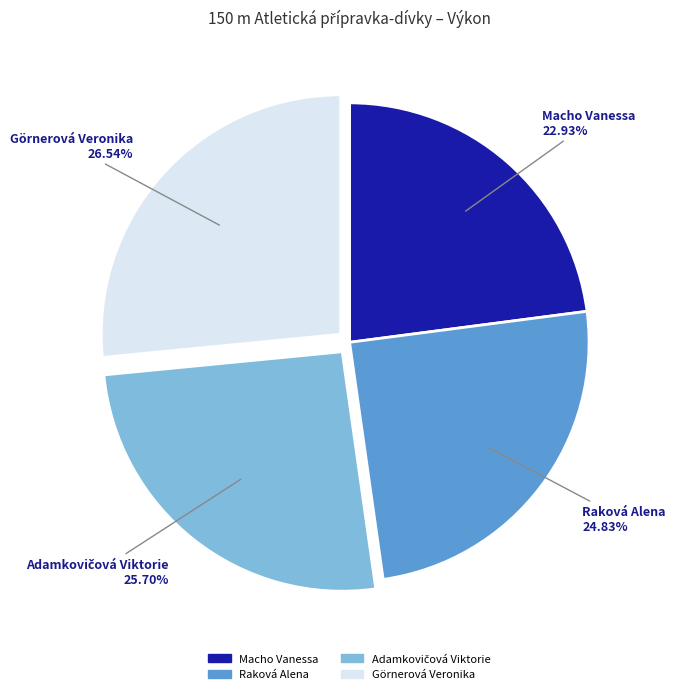

To the nearest percent, what percentage of the pie is Macho Vanessa?

23%